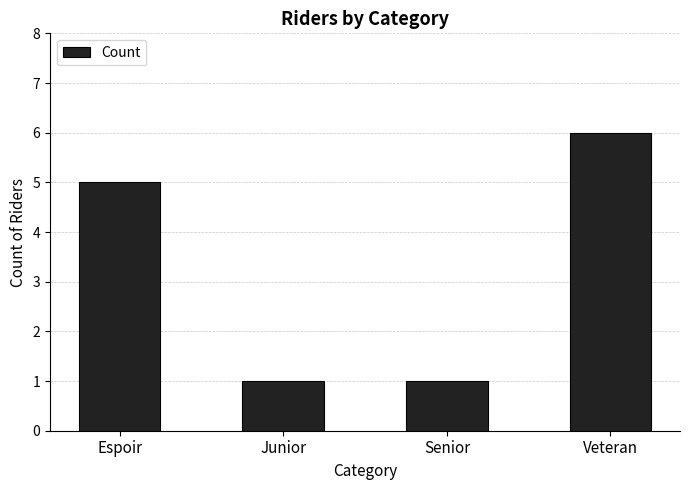

What position from the right is Junior?

3